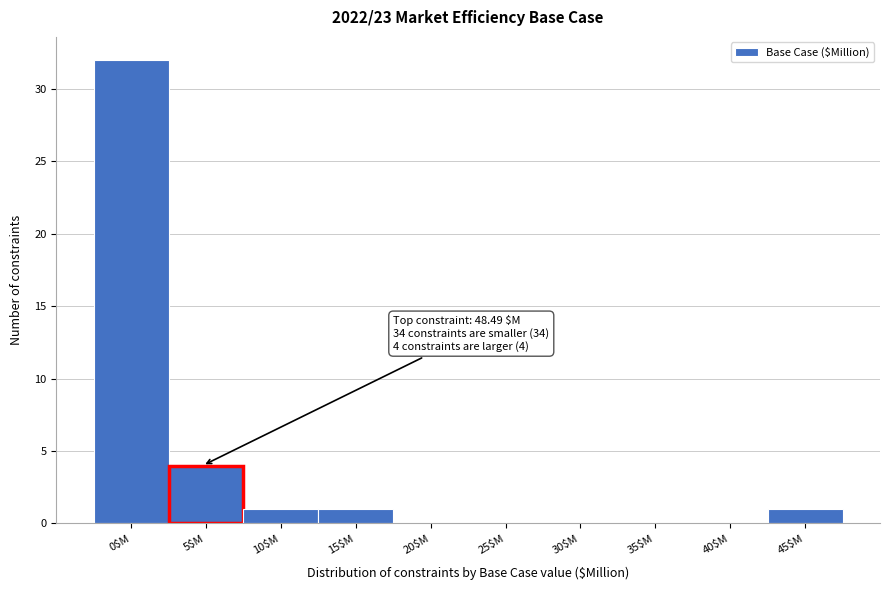

At which label is the value closest to 16?

5$M